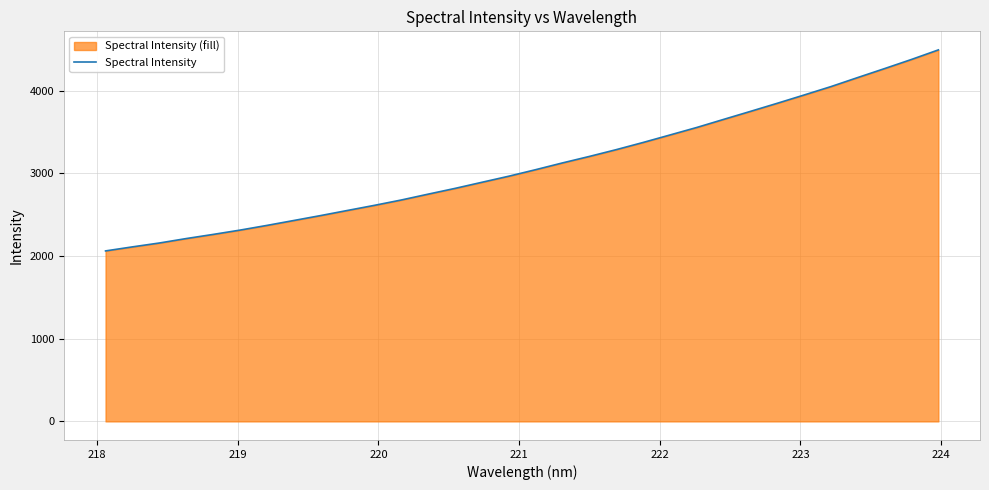

Reading left to right, what are all the values shown in this chart?

2062.5	2111.4	2158.2	2212.0	2262.1	2314.3	2371.0	2430.6	2490.2	2552.3	2613.9	2678.6	2749.5	2819.0	2892.9	2966.4	3045.4	3127.3	3205.7	3287.7	3374.6	3465.2	3556.2	3653.9	3750.9	3848.9	3949.2	4050.9	4160.6	4268.9	4379.2	4494.5